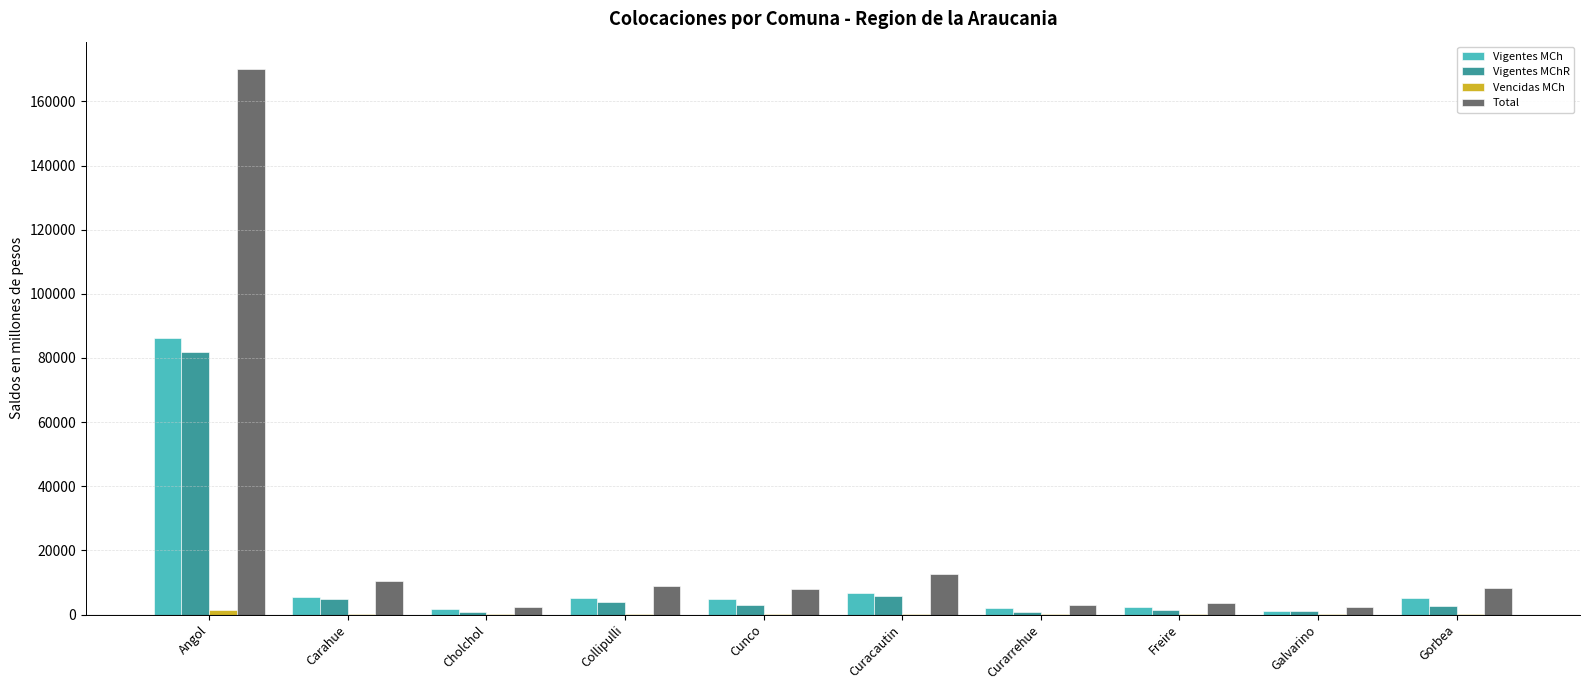

What is the sum of all Vigentes MChR values?

106367.9